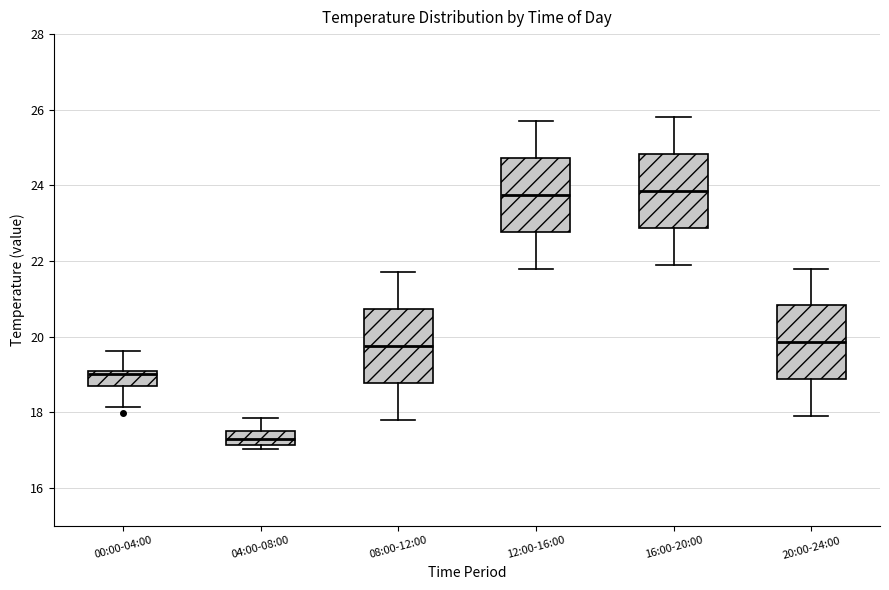

Reading left to right, read every box against the y-axis: the position of its median line, the range the box covers, and the ends of its whiskers. The values are not printed on the chart, so give them approximately, as read against the axis.

00:00-04:00: median 19.0, box 18.6 to 19.2, whiskers 18.2 to 19.6
04:00-08:00: median 17.2 (inside the box), box 17.2 to 17.6, whiskers 17.0 to 17.8
08:00-12:00: median 19.8, box 18.8 to 20.8, whiskers 17.8 to 21.8
12:00-16:00: median 23.8, box 22.8 to 24.8, whiskers 21.8 to 25.8
16:00-20:00: median 23.8, box 22.8 to 24.8, whiskers 22.0 to 25.8
20:00-24:00: median 19.8, box 18.8 to 20.8, whiskers 18.0 to 21.8